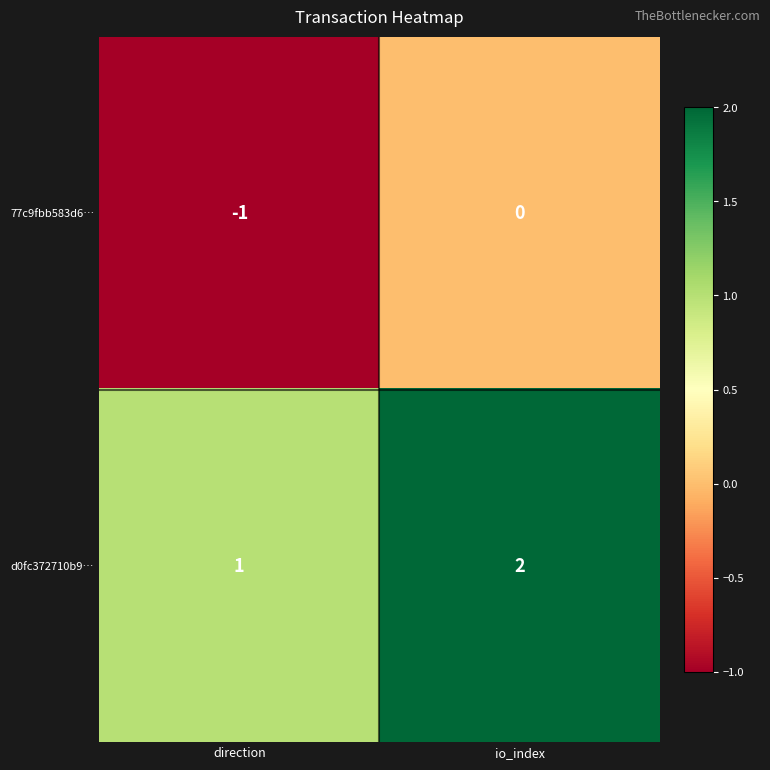

List the series in order of their overall mean, highest first.

d0fc372710b9…, 77c9fbb583d6…